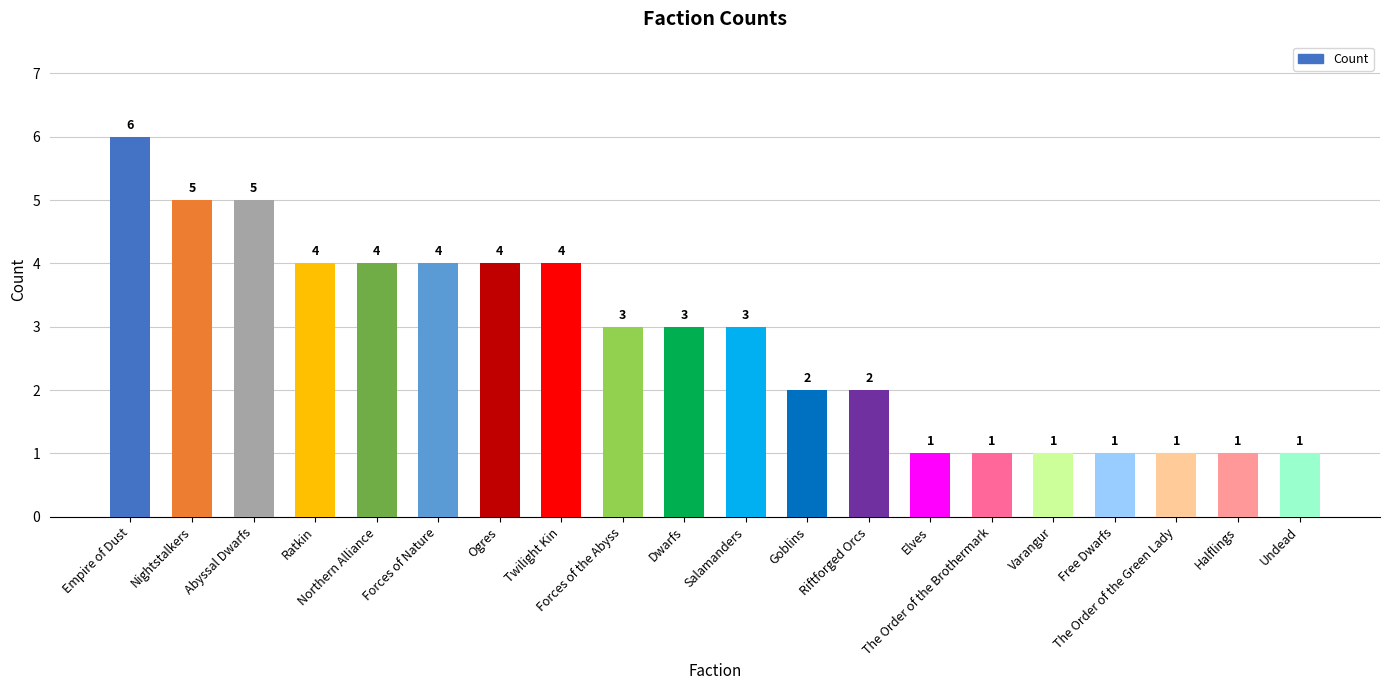

Count the values in the range 1 to 4.

17